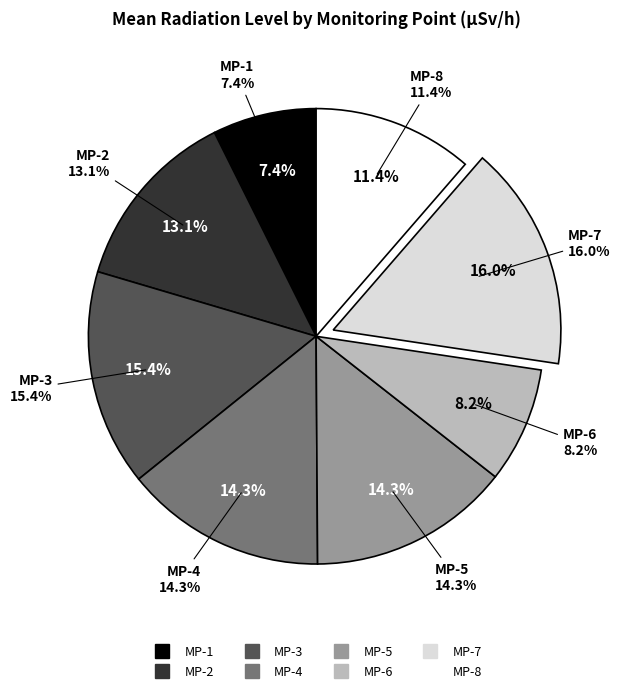

Does any single category account for the majority?

No